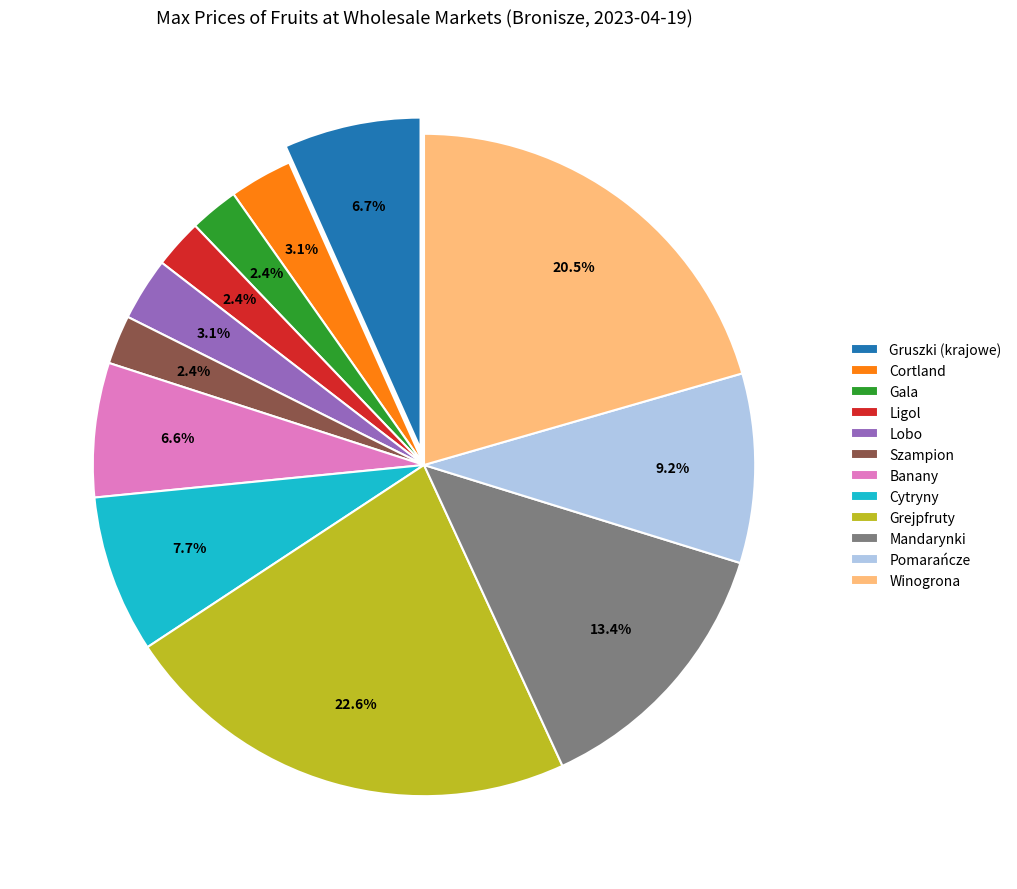

Which category has the biggest portion of the pie?

Grejpfruty